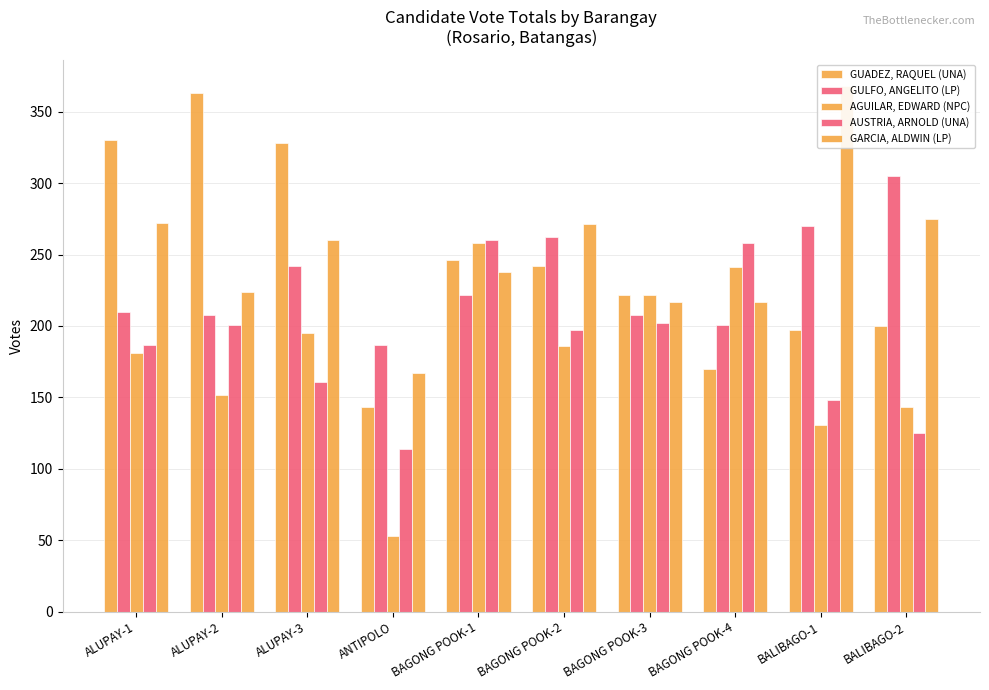

What is the minimum value shown in the chart?

53